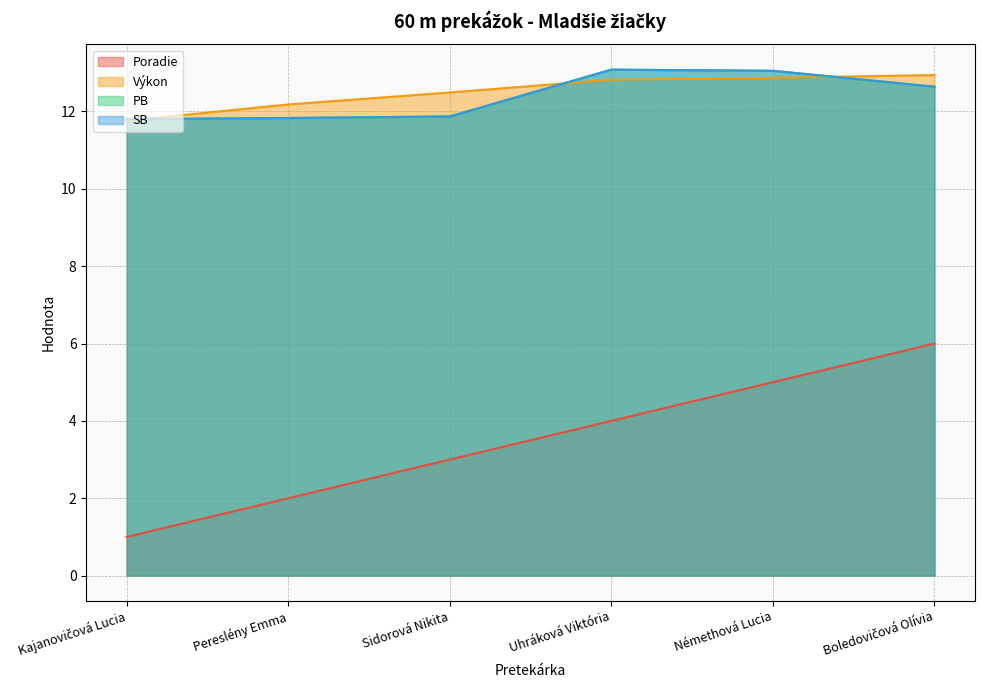

What is the total value across all series at Némethová Lucia?

44.0